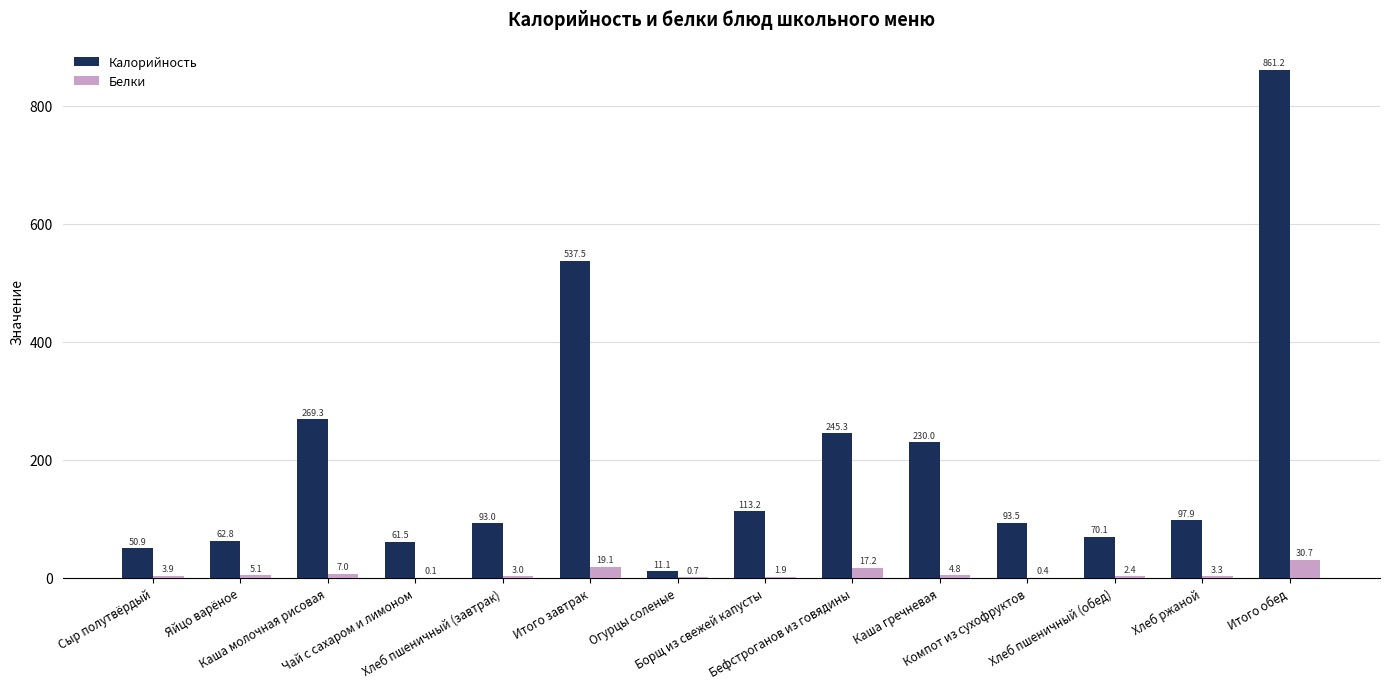

True or false: Белки has a value of 2.4 at Хлеб пшеничный (обед).

True